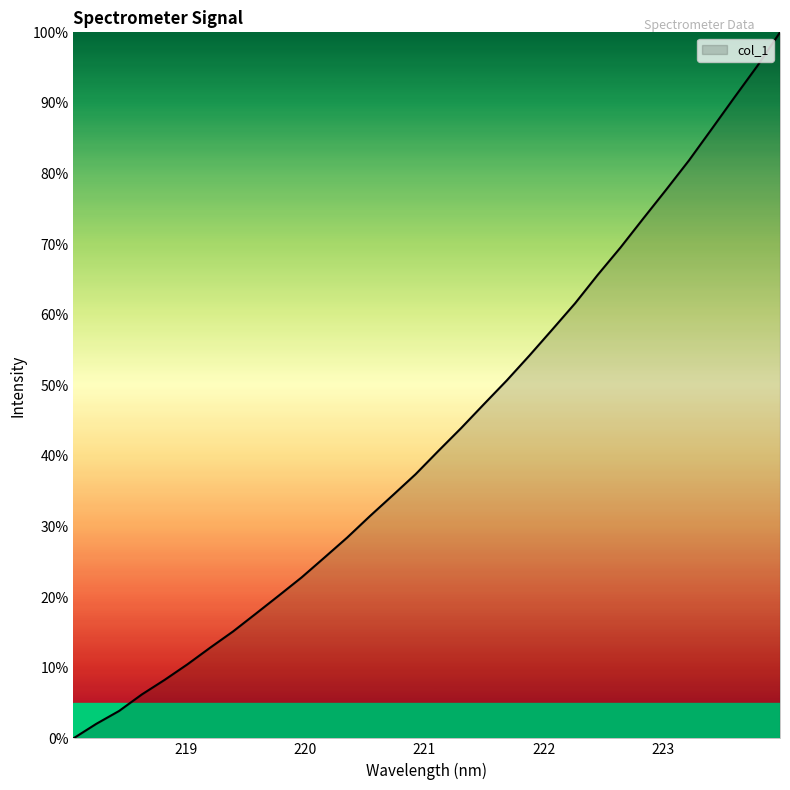

What is the greatest value displayed?

100.0